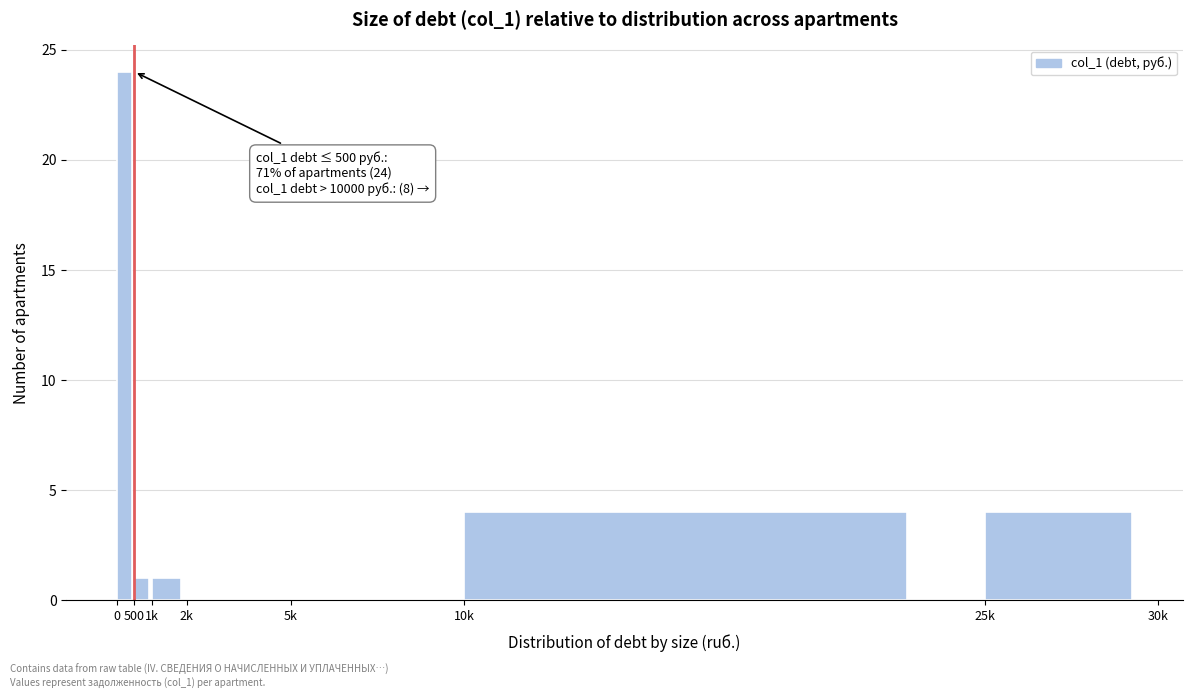

Reading left to right, extract all data points from this chart.

0=24	500=1	1k=1	2k=0	5k=0	10k=4	25k=4